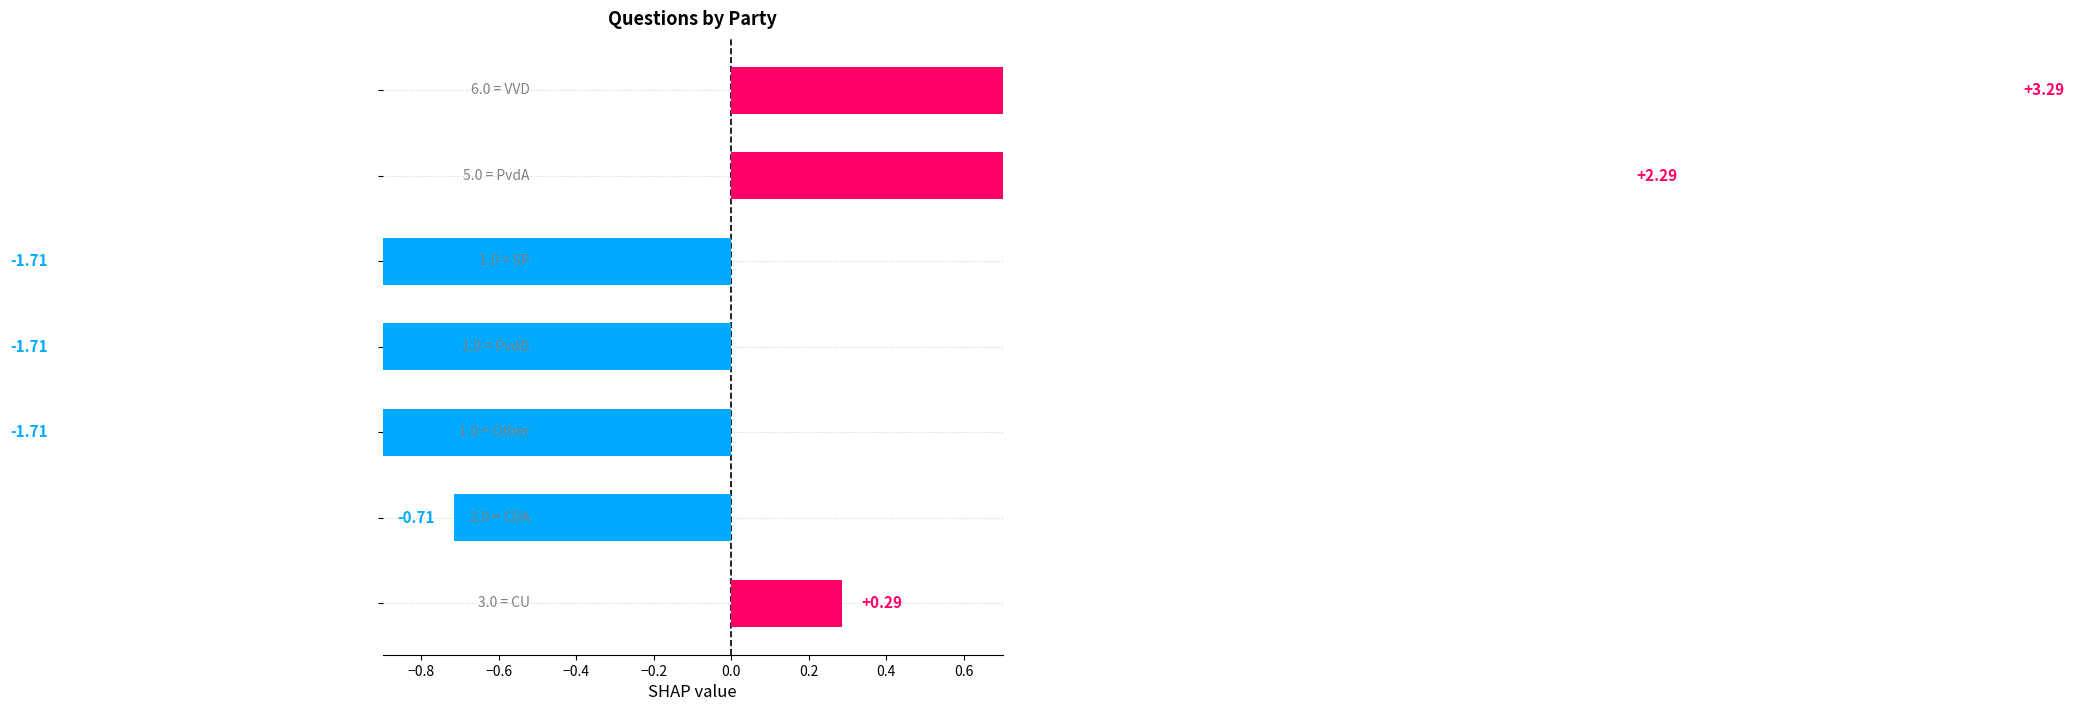

List the labels in order of value, largest first.

VVD, PvdA, CU, CDA, SP, PvdD, Other